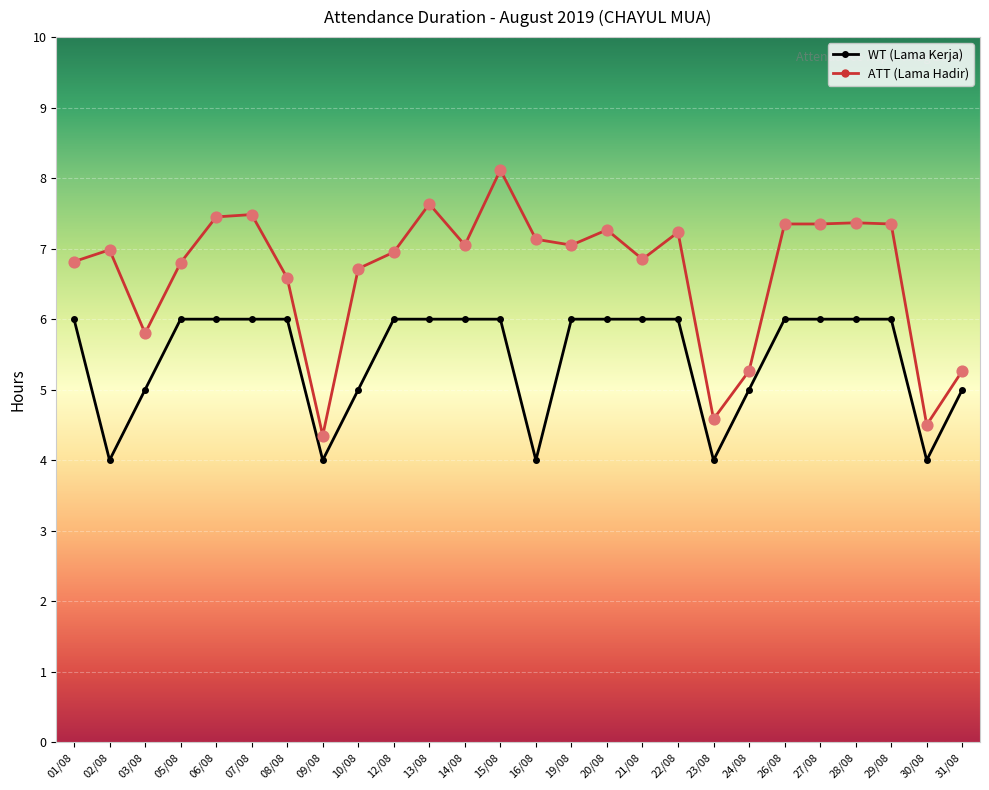

What is the difference between the highest and lowest values at 03/08?

0.8